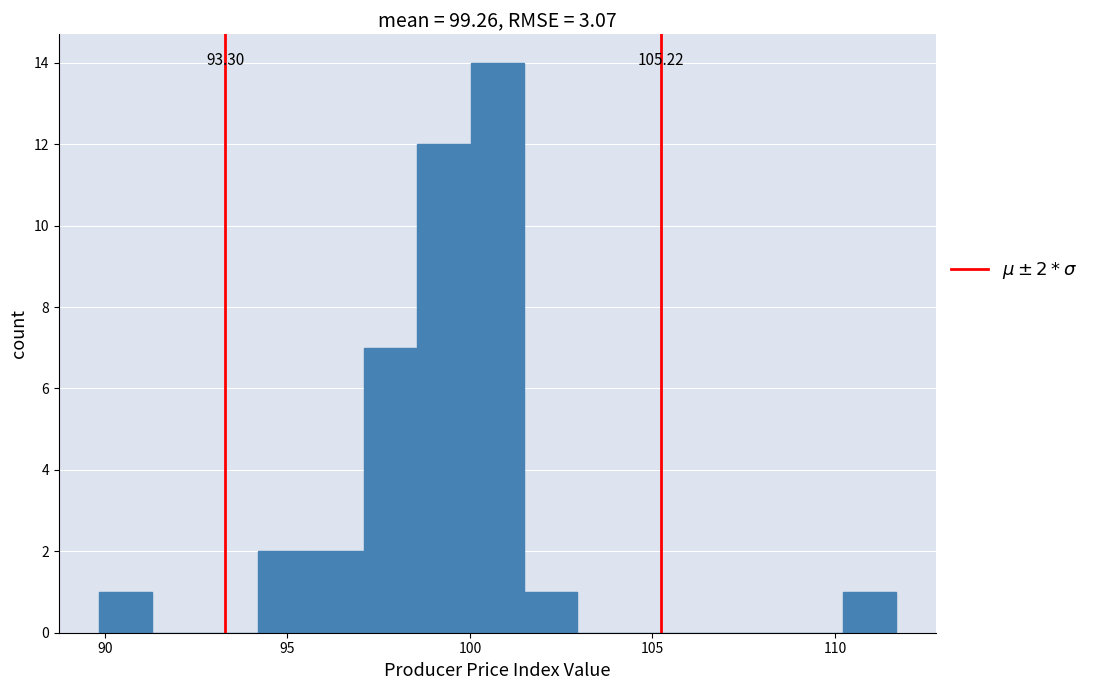

Read against the x-axis, roughly where is the centre of the tallest bar?

100.5